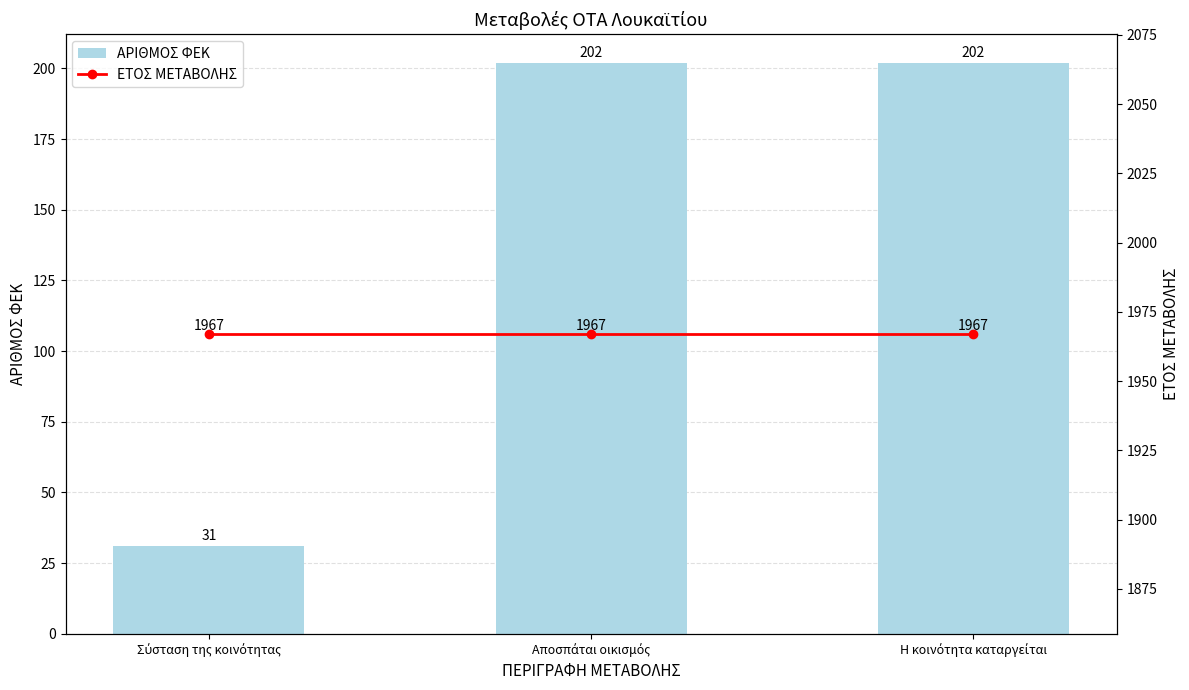

List the series in order of their peak value, lowest first.

ΑΡΙΘΜΟΣ ΦΕΚ, ΕΤΟΣ ΜΕΤΑΒΟΛΗΣ